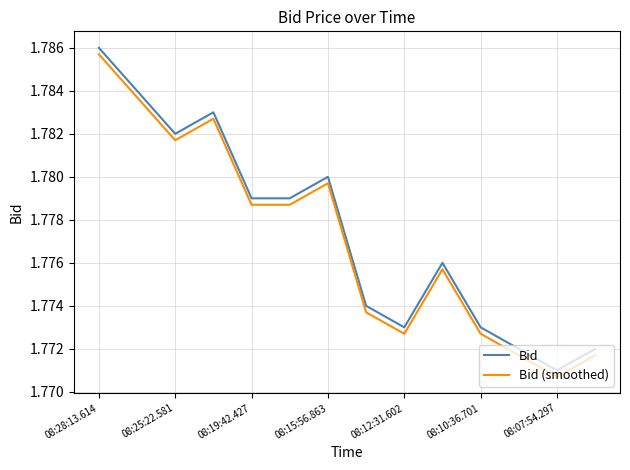

Does the chart display data point markers on the line(s)?

No